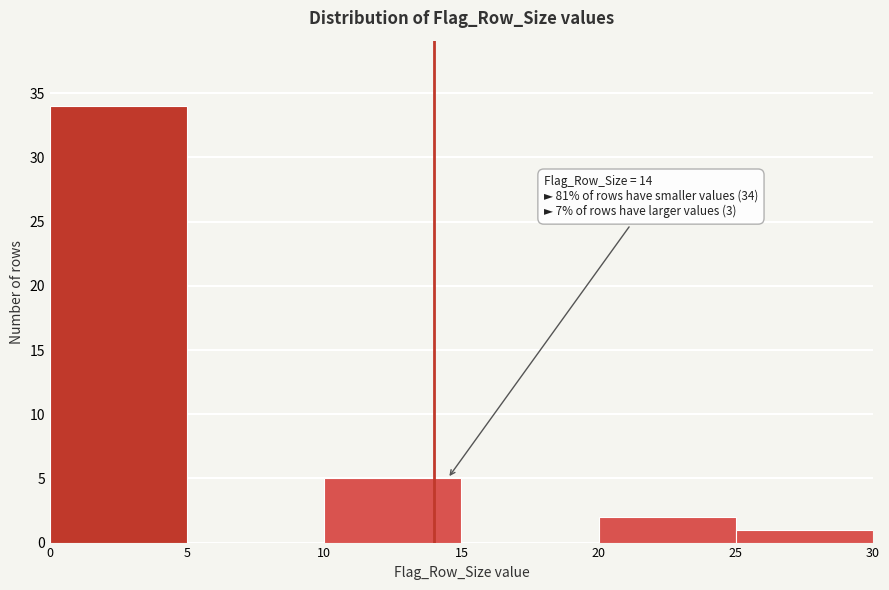

Over which range of the x-axis is the bar tallest?

0 to 5